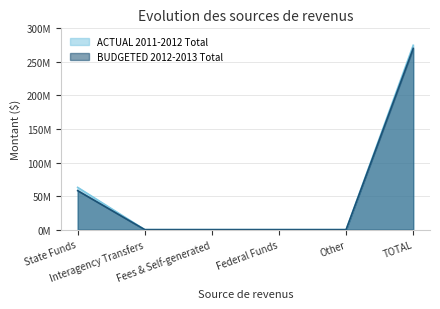

Which label corresponds to the smallest value in the chart?

Interagency Transfers